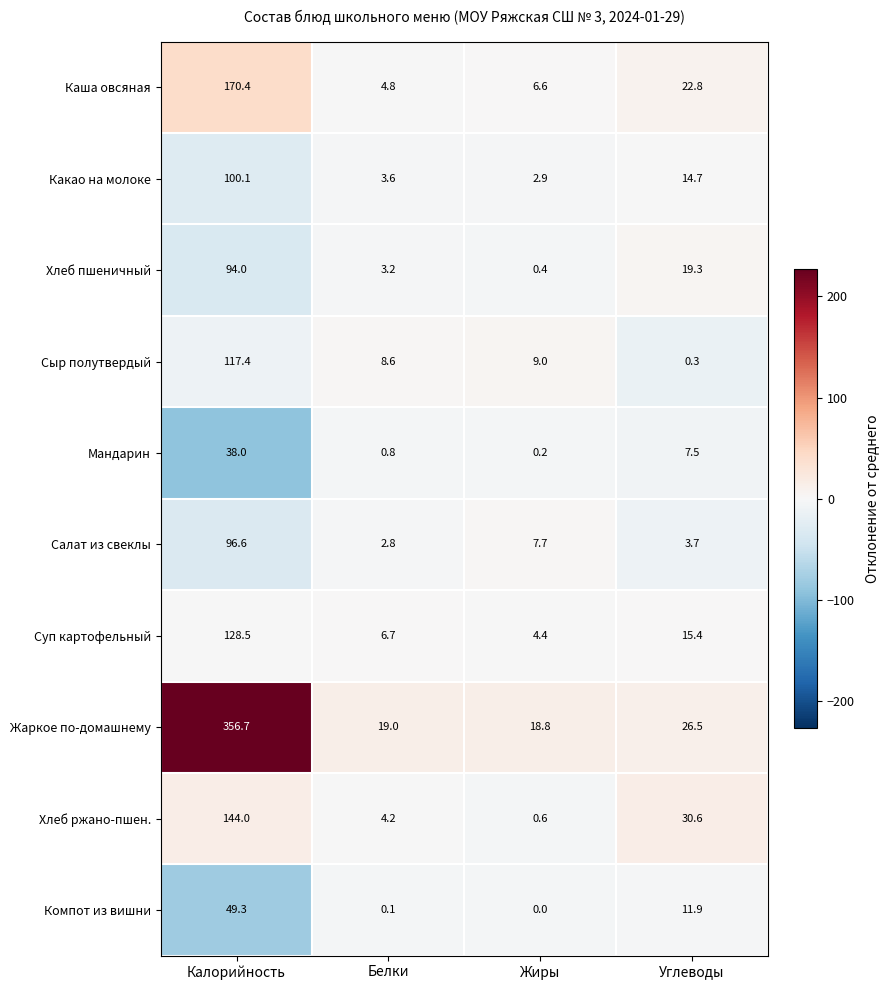

Between Белки and Углеводы, which series saw the biggest shift?

Хлеб ржано-пшен.